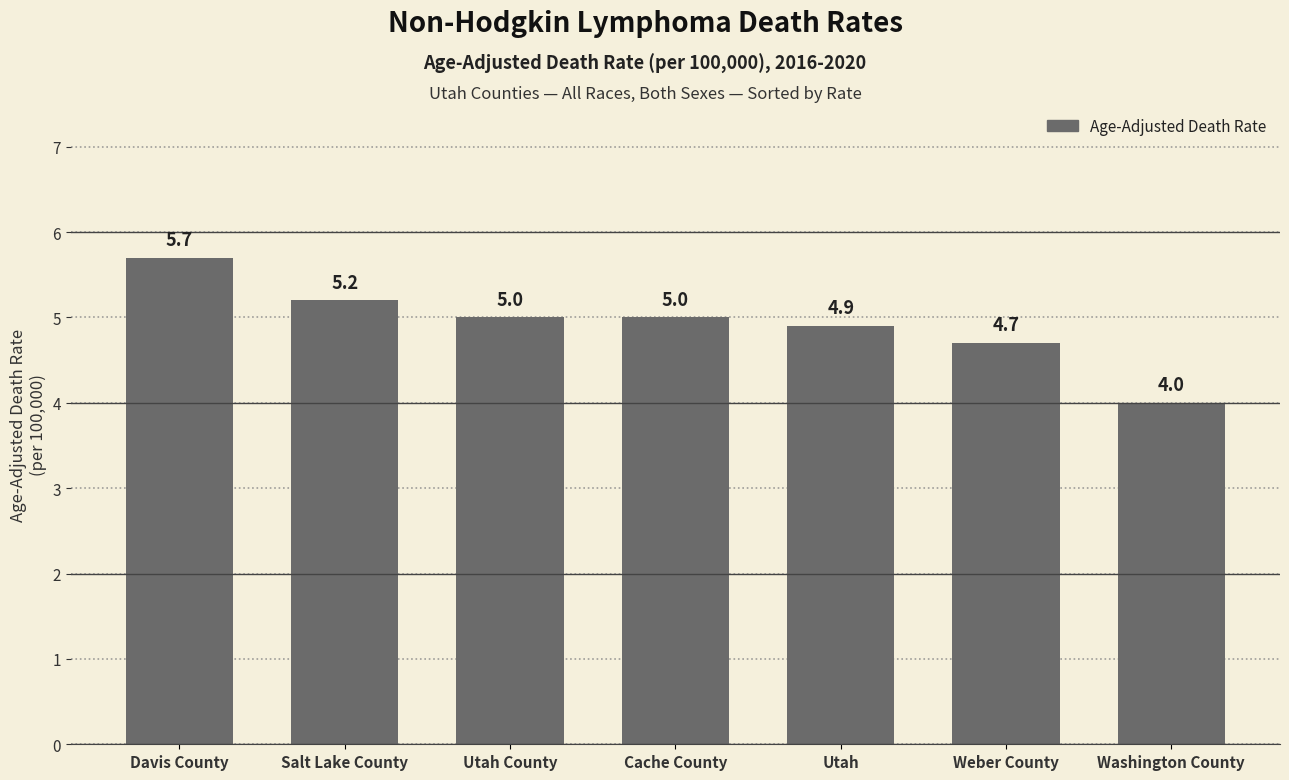

Approximately how many times larger is the value at Utah County compared to Davis County?

0.9